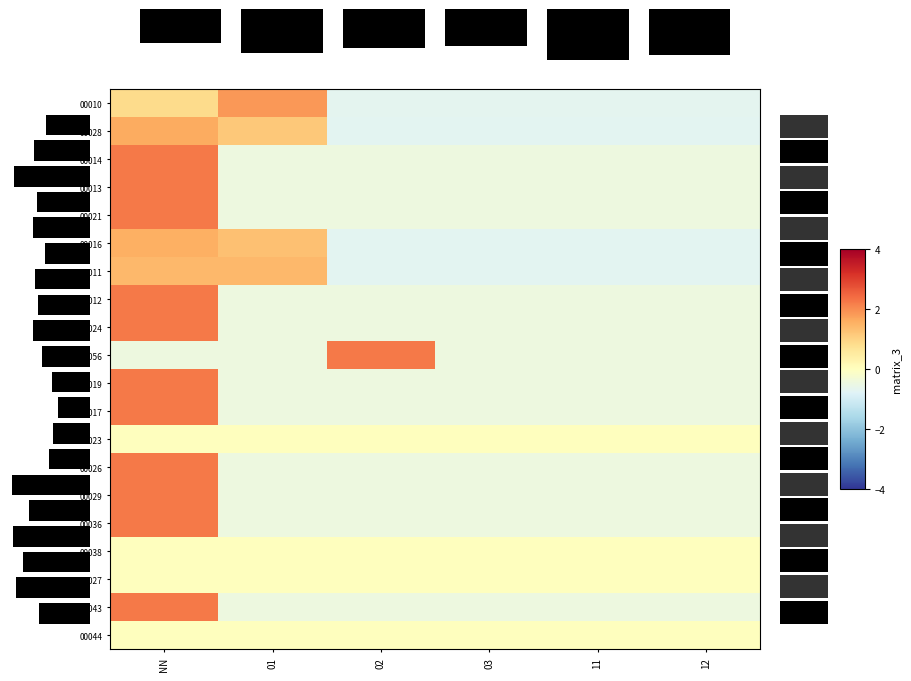

Which label corresponds to the smallest value in the chart?

02